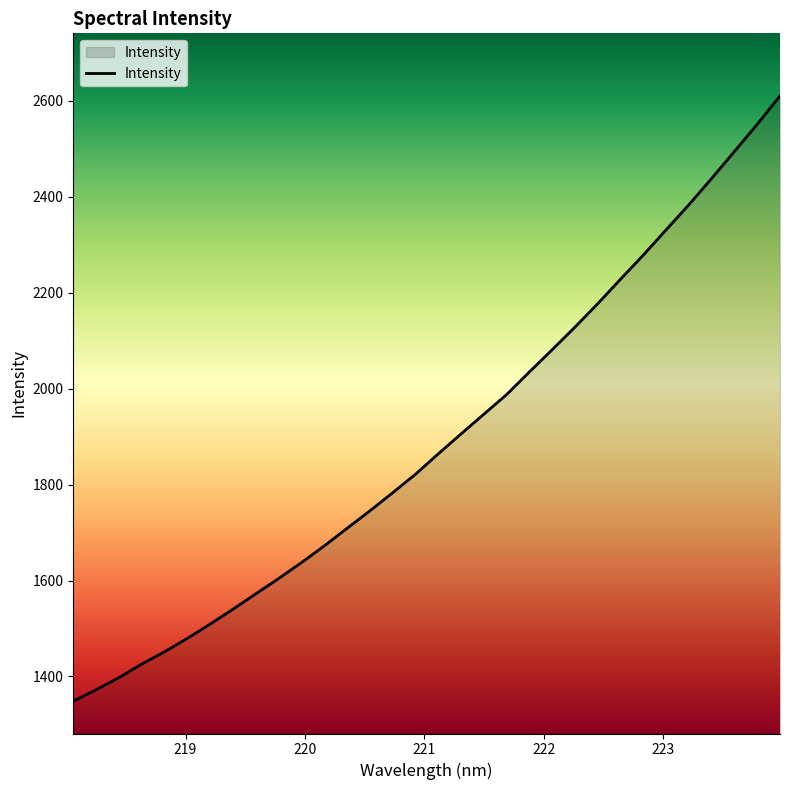

What is the difference between the maximum and minimum values?

1262.0